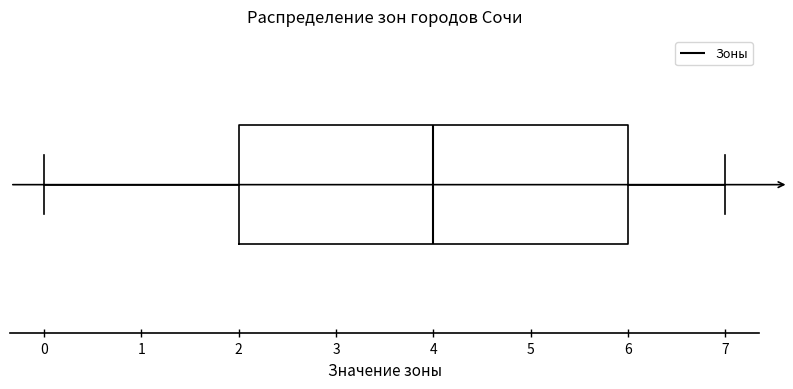

Where is the left edge of the box on the x-axis? The values are not printed on the chart, so give them approximately, as read against the axis.

2